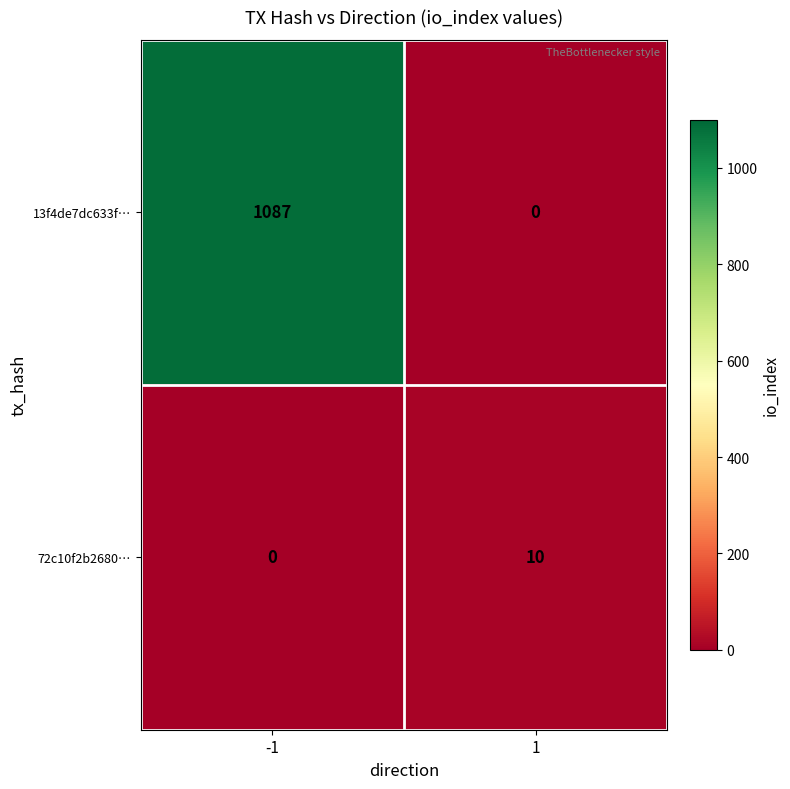

At which category is the sum across all series the highest?

-1